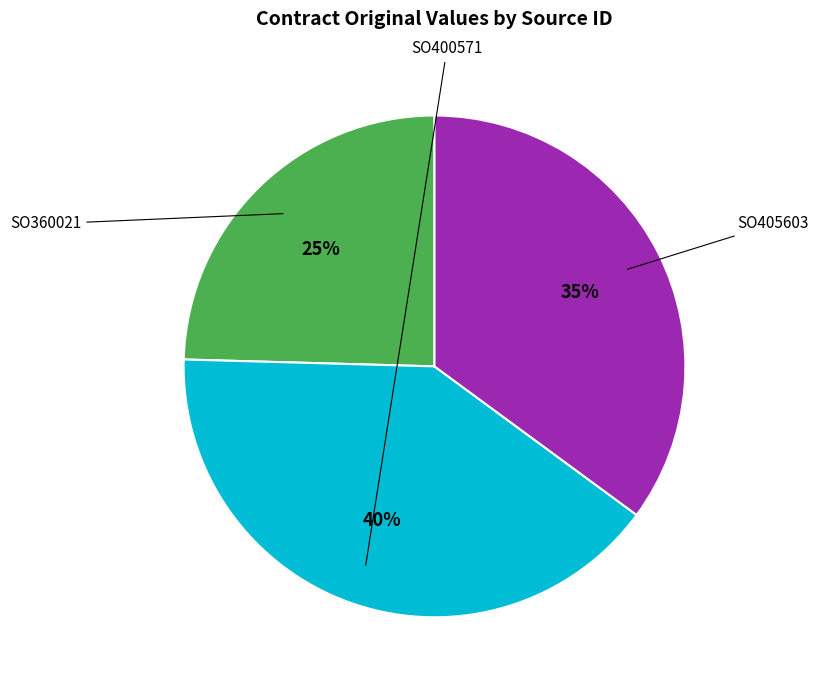

To the nearest percent, what is the combined percentage of SO400571 and SO360021?

65%